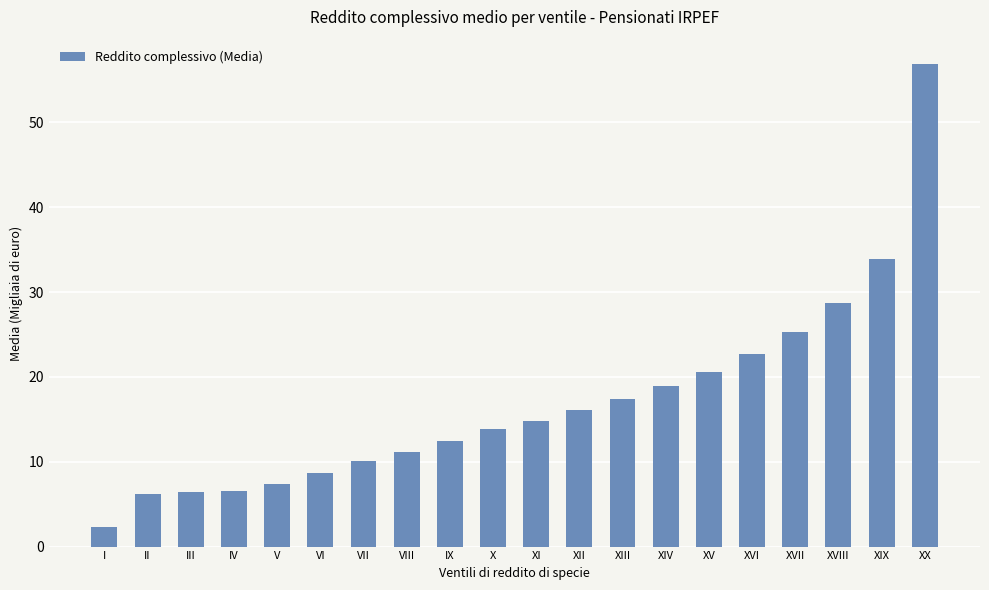

How many distinct data groups are displayed?

1